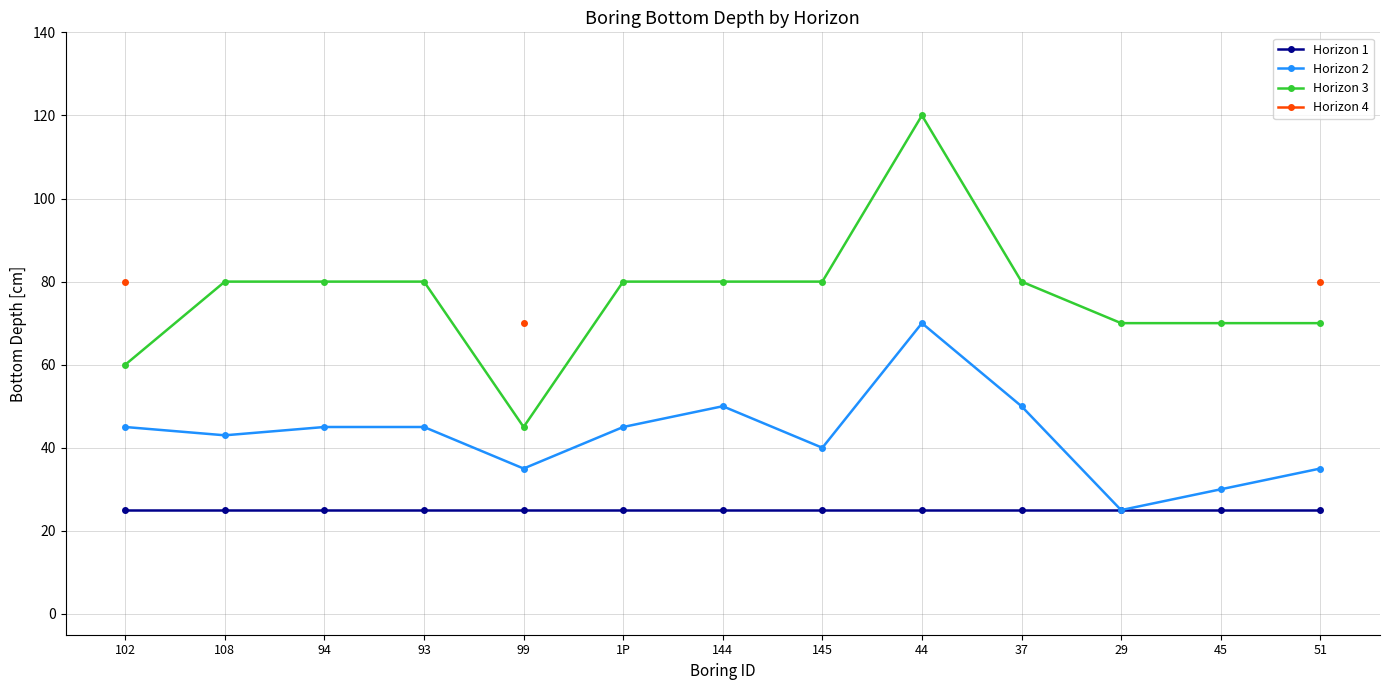

What is the value of the Horizon 3 point at the 8th from the left?

80